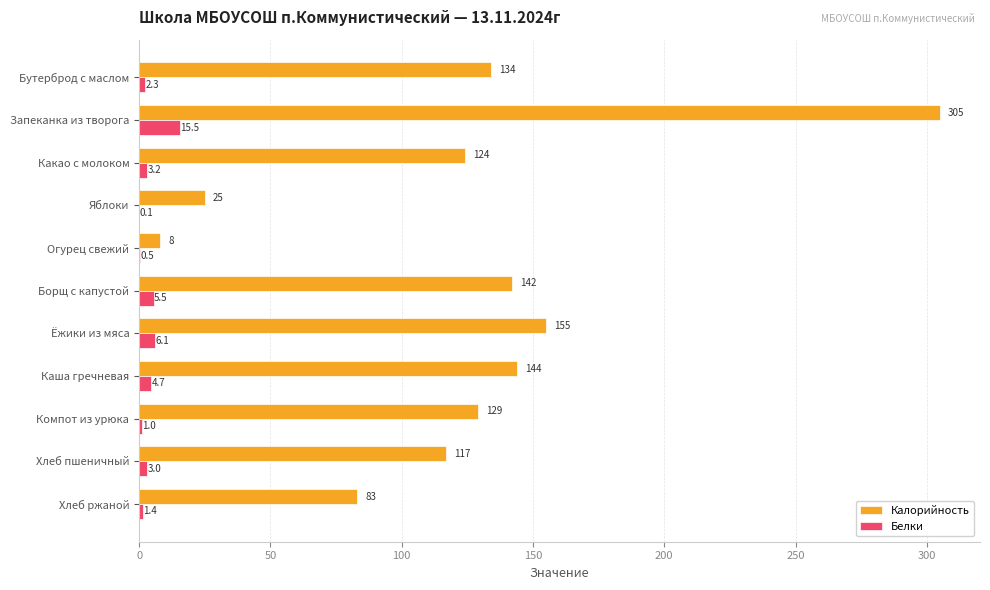

What are all the series names shown in the legend?

Калорийность, Белки